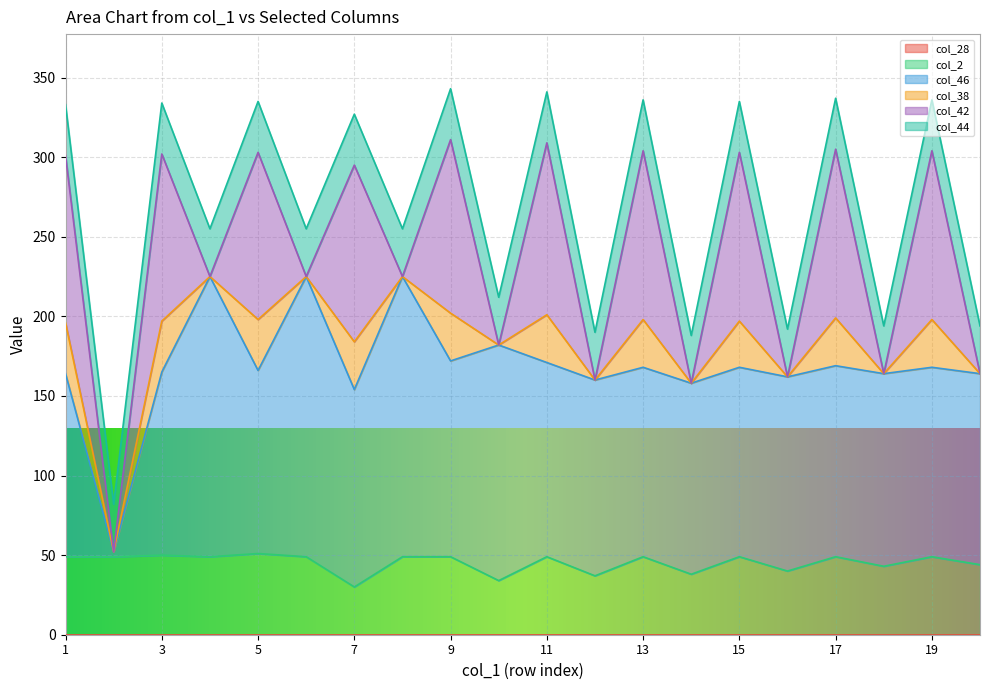

What is the total value across all series at 15?

335